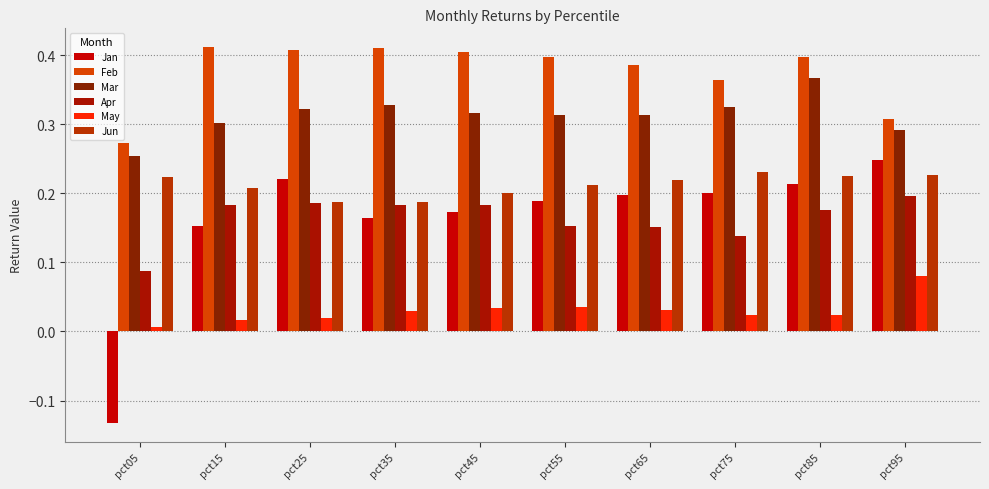

How many data points in Jan are above 0?

9